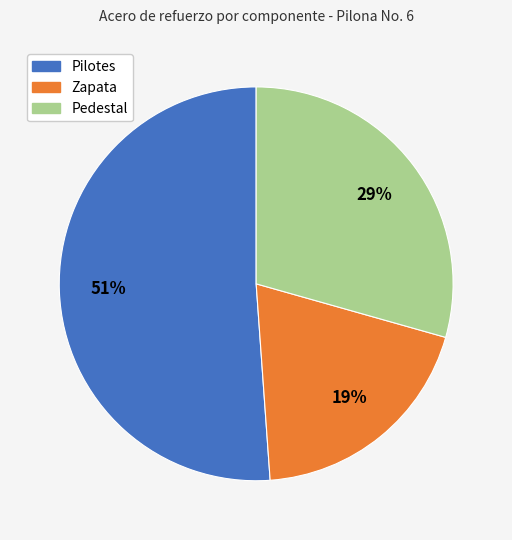

Do Pilotes and Zapata together represent more than half of the pie?

Yes